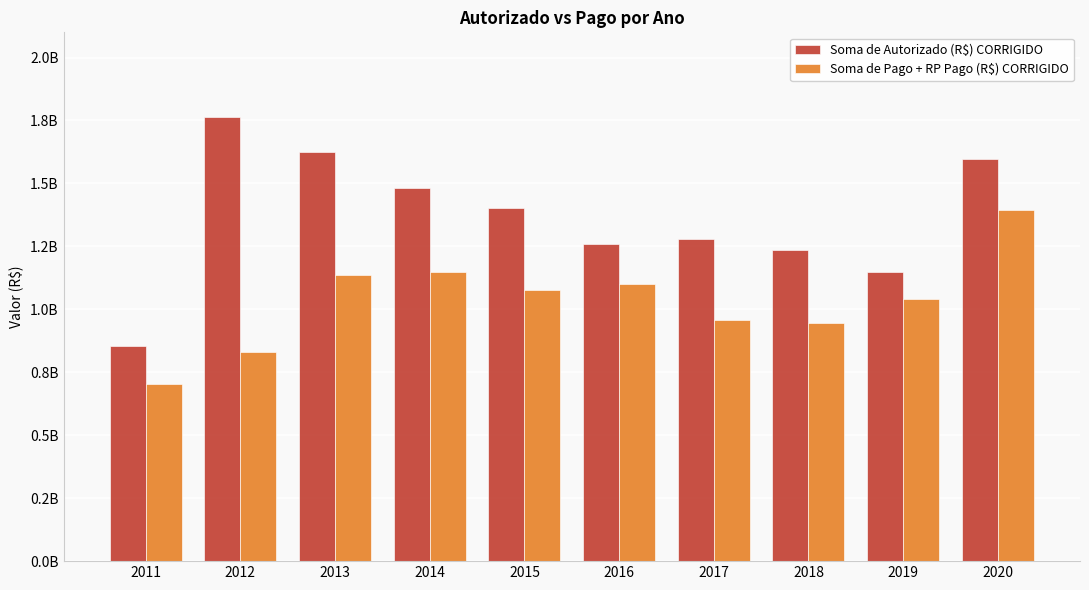

What is the lowest value of the Soma de Autorizado (R$) CORRIGIDO series?

854071742.7